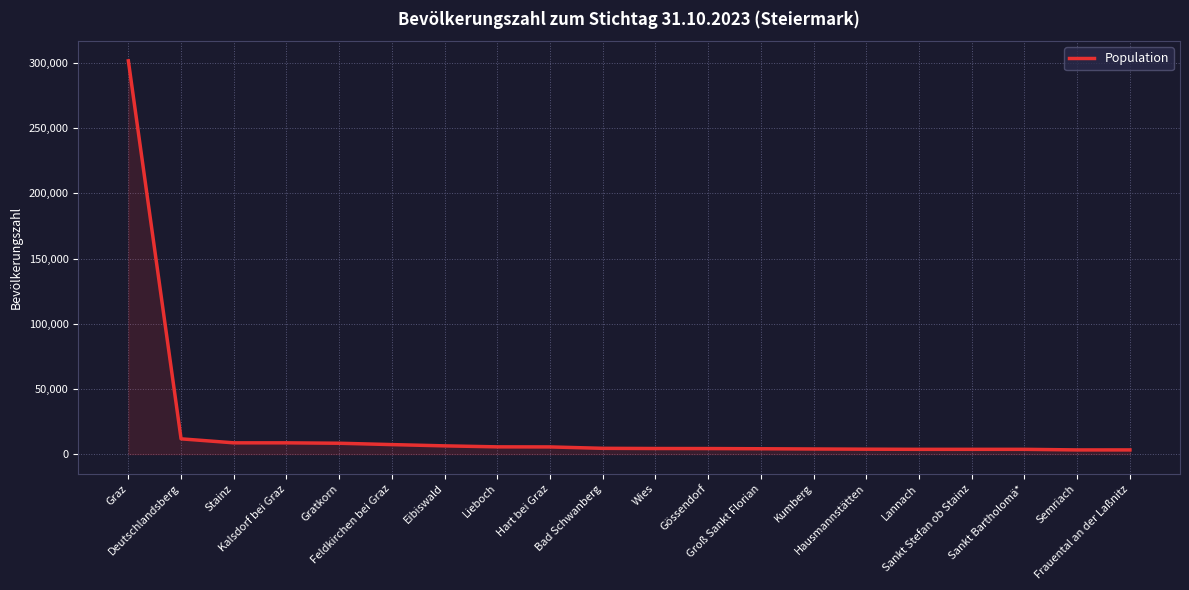

What is the difference between the maximum and minimum values?

298522